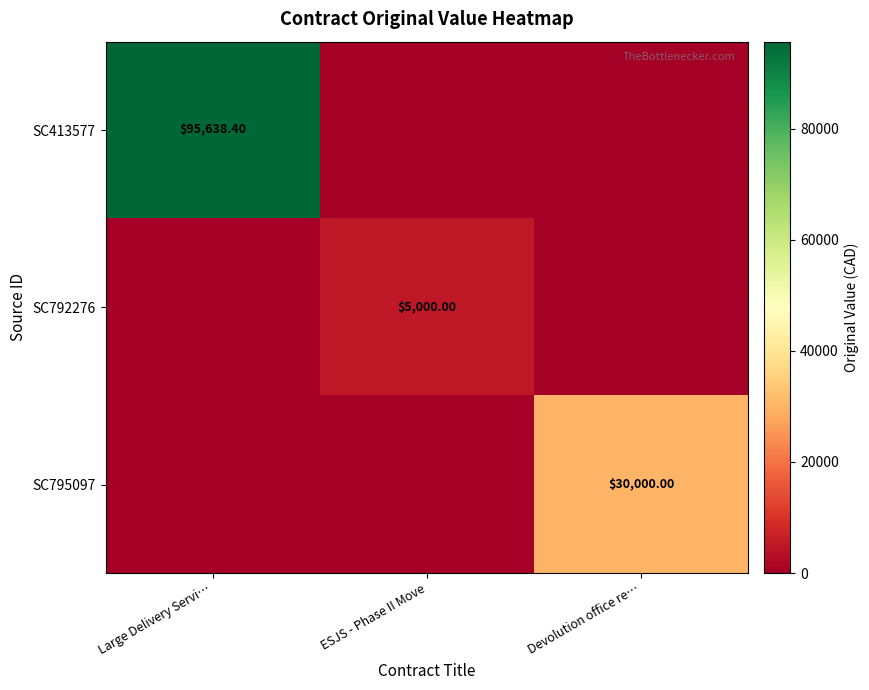

Rank the series by their average value, from lowest to highest.

SC792276, SC795097, SC413577